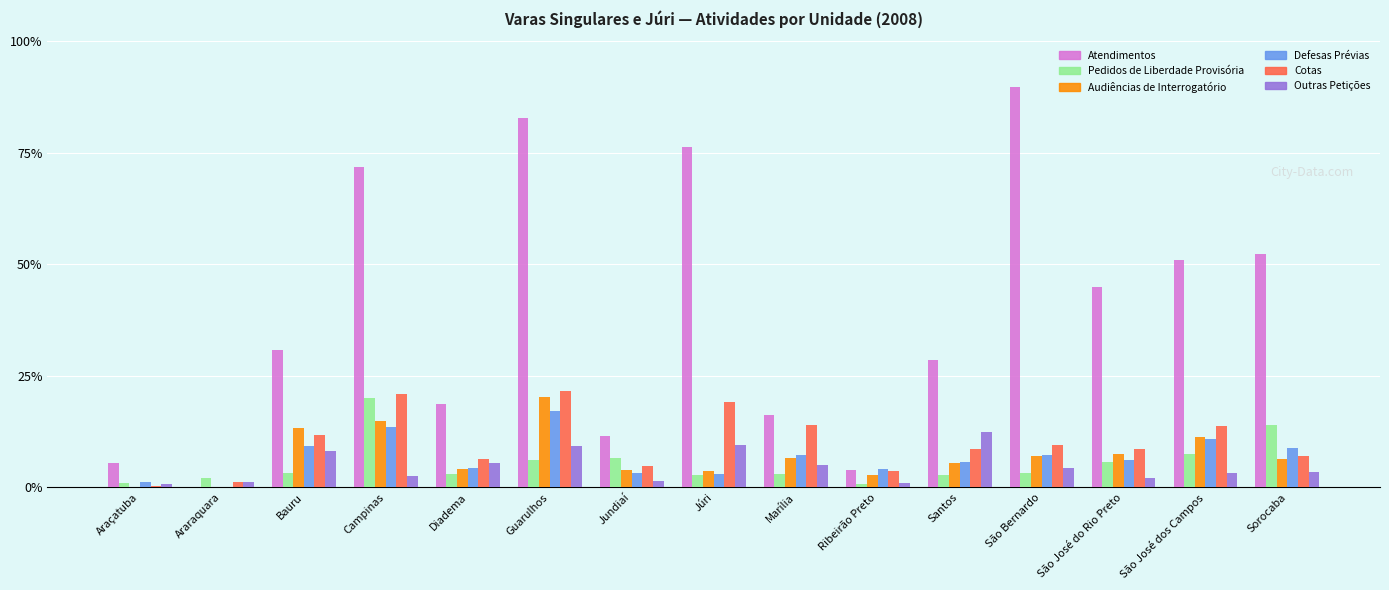

At which category does the chart reach its peak across all series?

São Bernardo